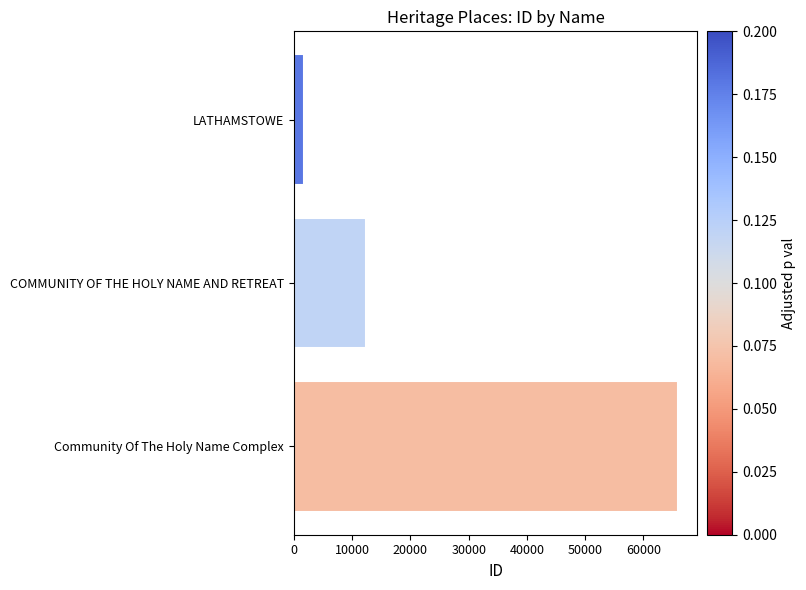

What is the label of the 3rd bar from the top?

Community Of The Holy Name Complex